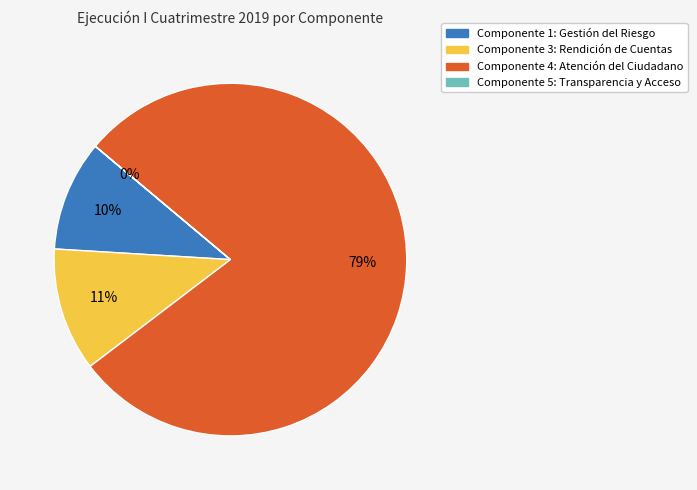

Does any single category account for the majority?

Yes